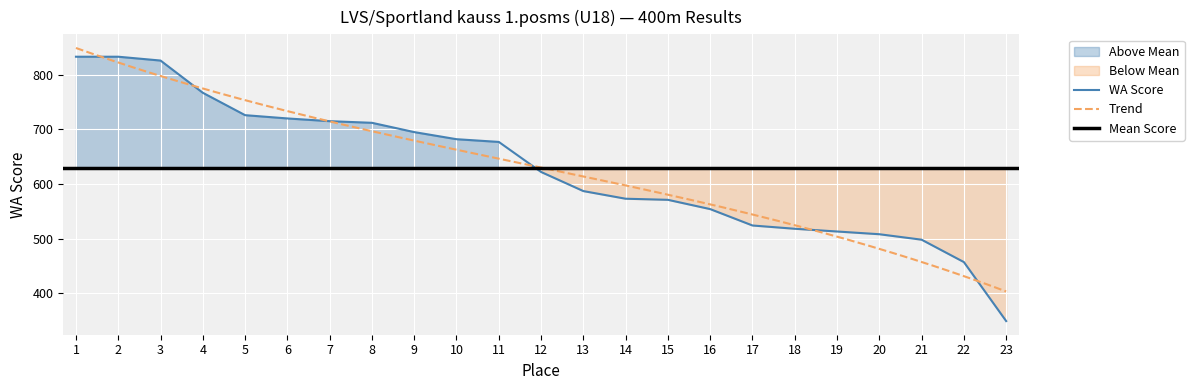

Is it true that WA Score equals 334 at 14?

False